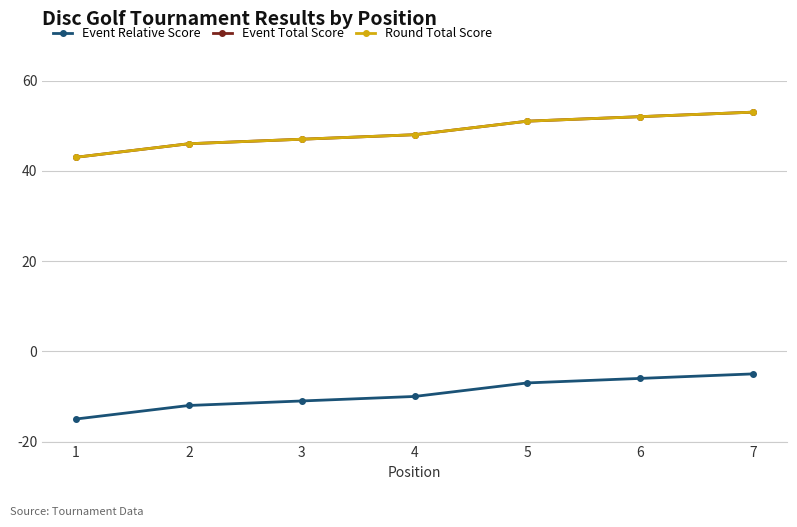

At which category is the sum across all series the highest?

7